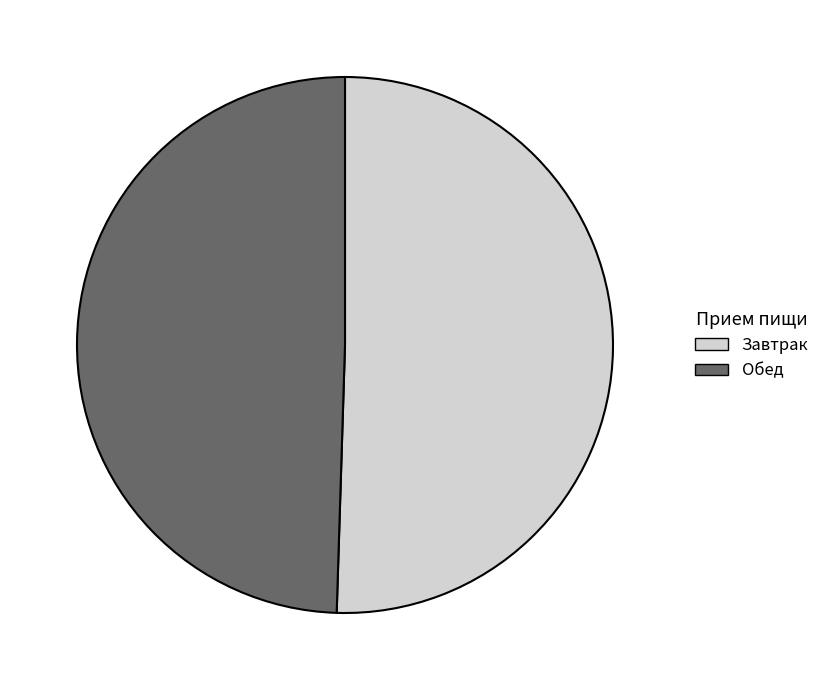

Rank the categories by value from highest to lowest.

Завтрак, Обед